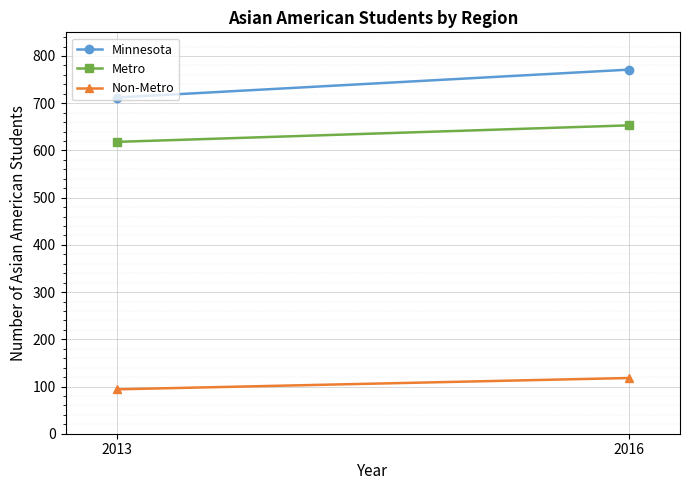

What is the difference between the highest and lowest values at 2013?

618